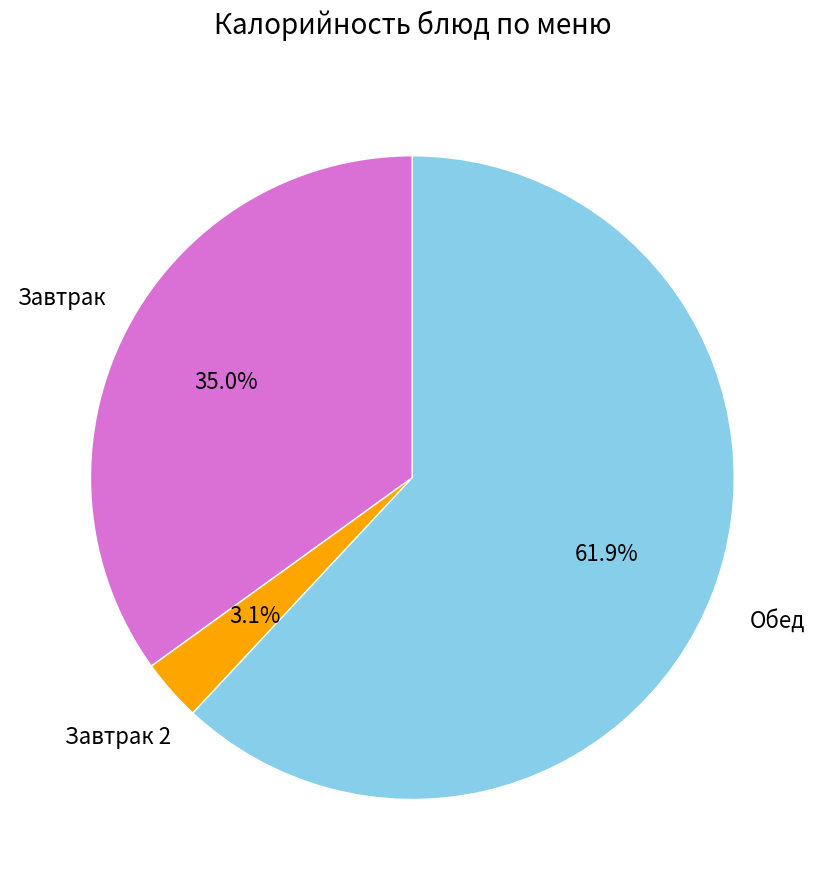

Is there any slice that represents more than half of the pie?

Yes